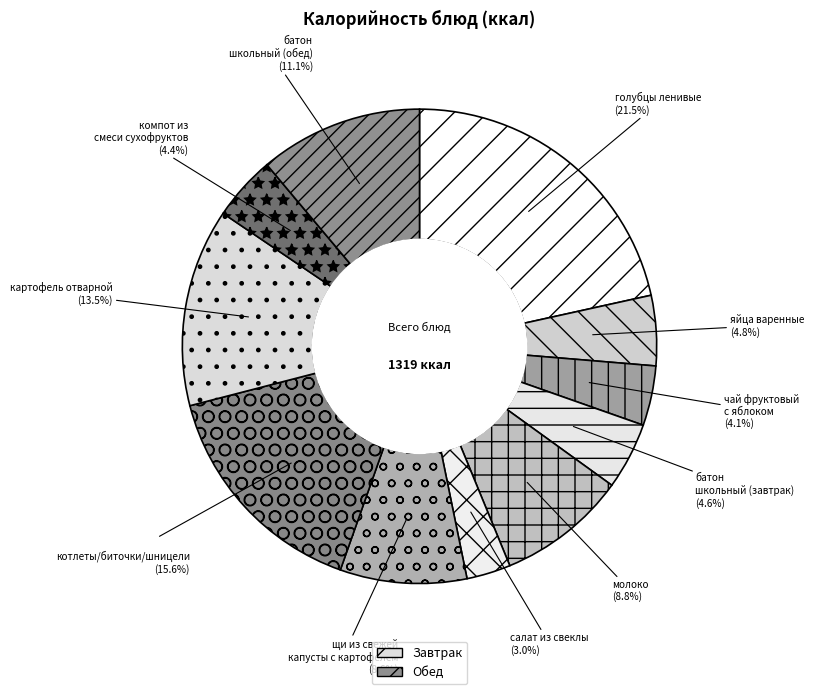

What percentage do батон школьный (обед) and компот из смеси сухофруктов together represent?

15.5%